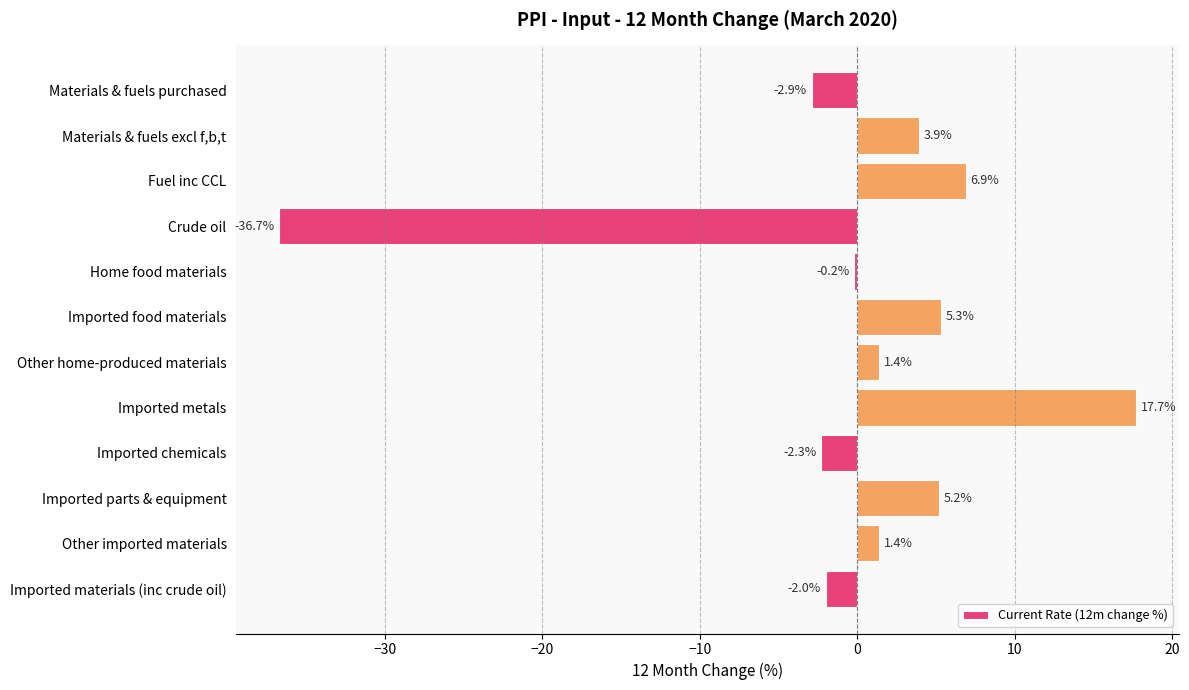

Does the chart contain stacked bars?

No